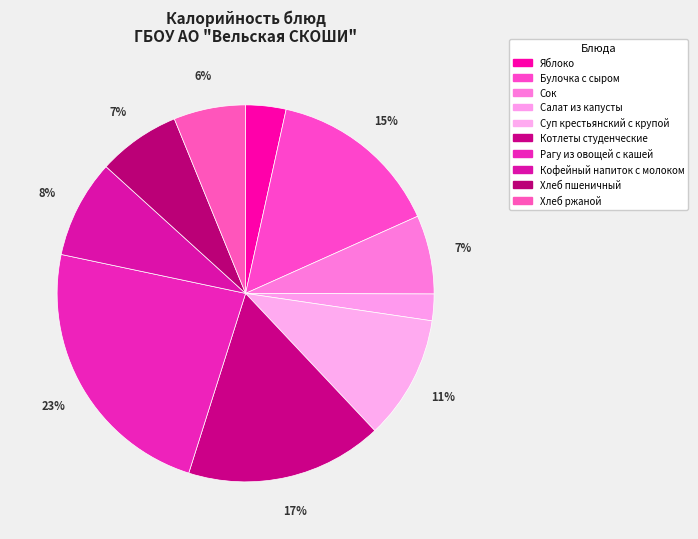

Combined, what portion of the pie is Хлеб пшеничный and Котлеты студенческие?

24.0%